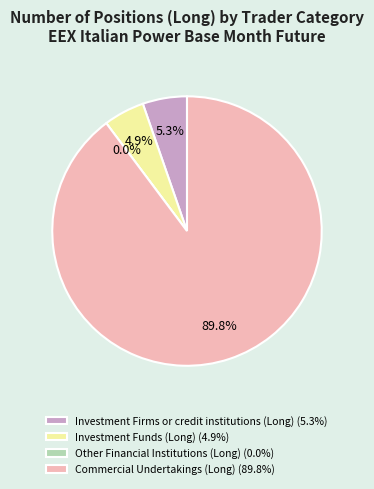

To the nearest percent, what is the combined percentage of Other Financial Institutions (Long) and Investment Firms or credit institutions (Long)?

5%